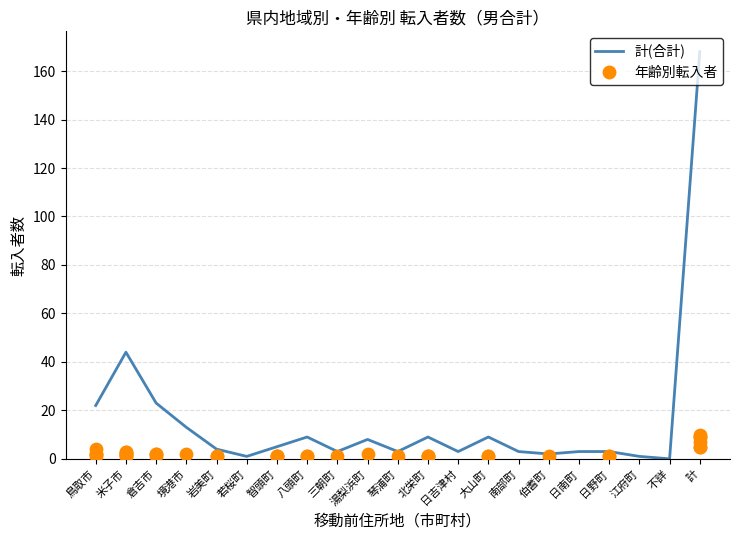

Which series has the widest spread of Y values?

計